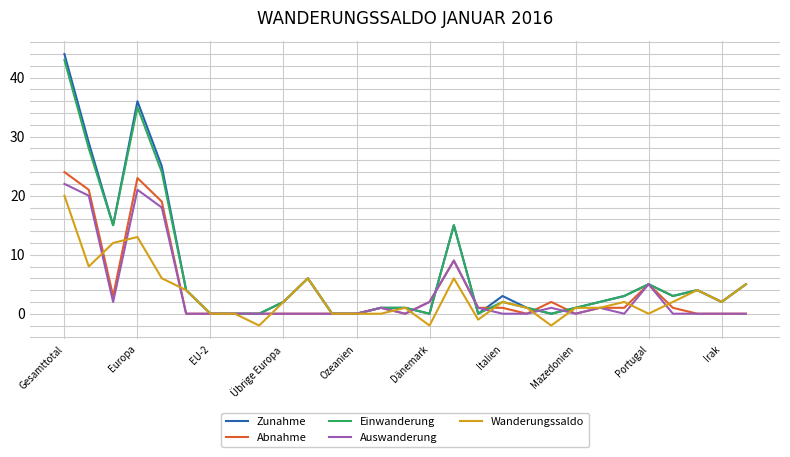

What is the maximum value for Auswanderung?

22